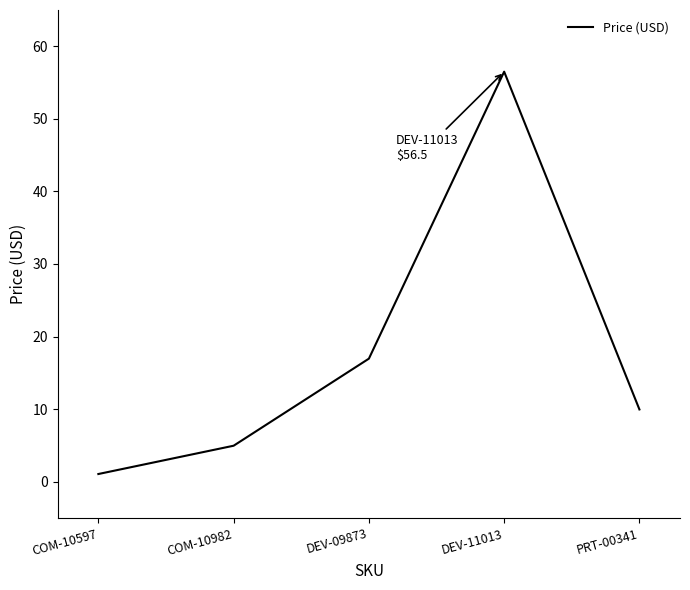

List the labels in order of value, smallest first.

COM-10597, COM-10982, PRT-00341, DEV-09873, DEV-11013